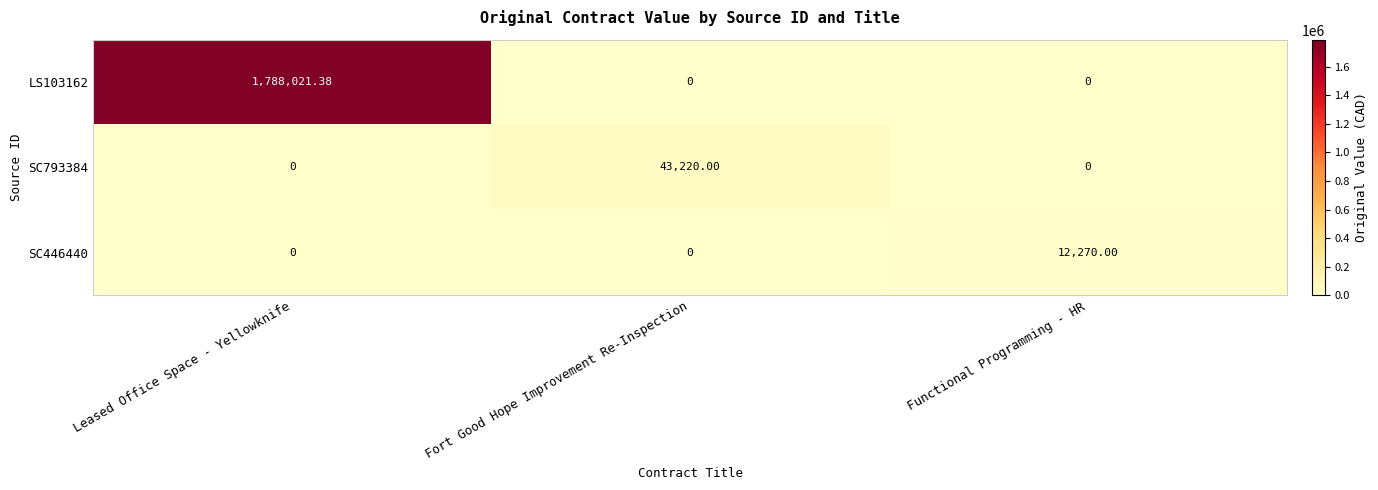

At which category is the sum across all series the highest?

Leased Office Space - Yellowknife